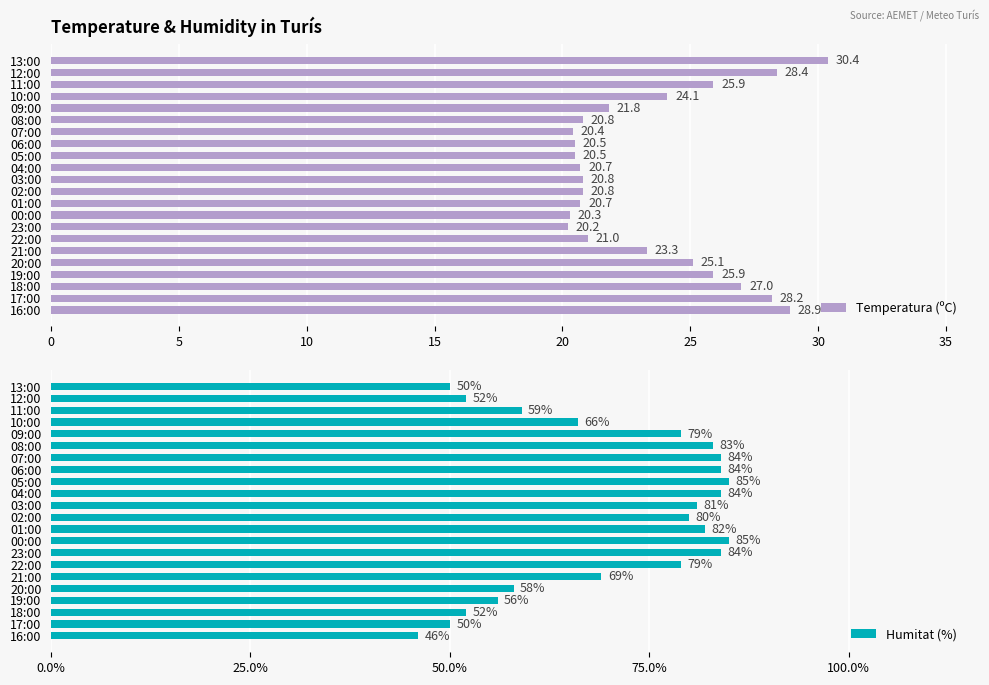

What is the difference between the maximum and minimum values in the Temperatura (ºC) series?

10.2